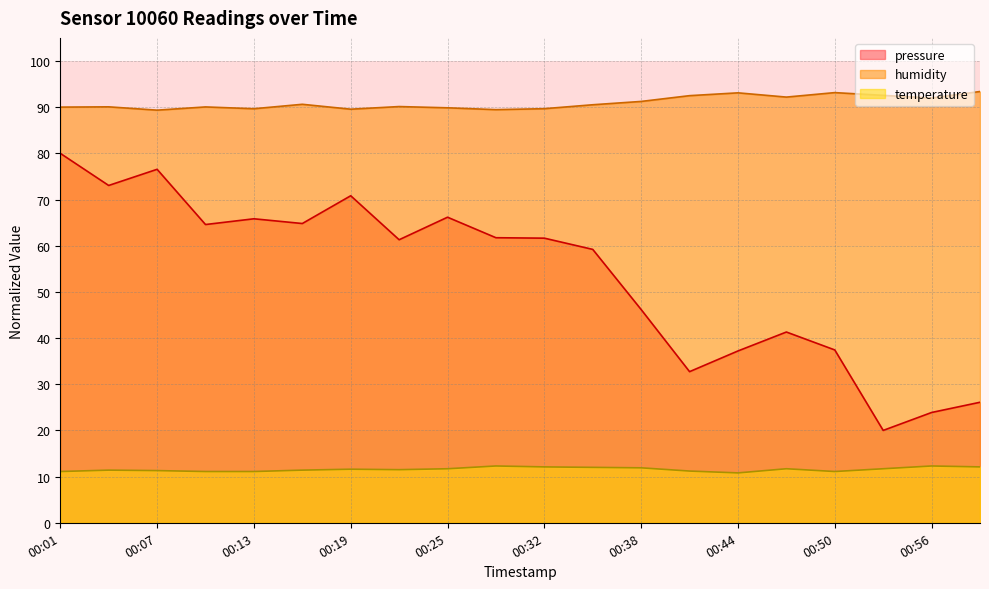

True or false: pressure has more than 1 interior local peaks.

True